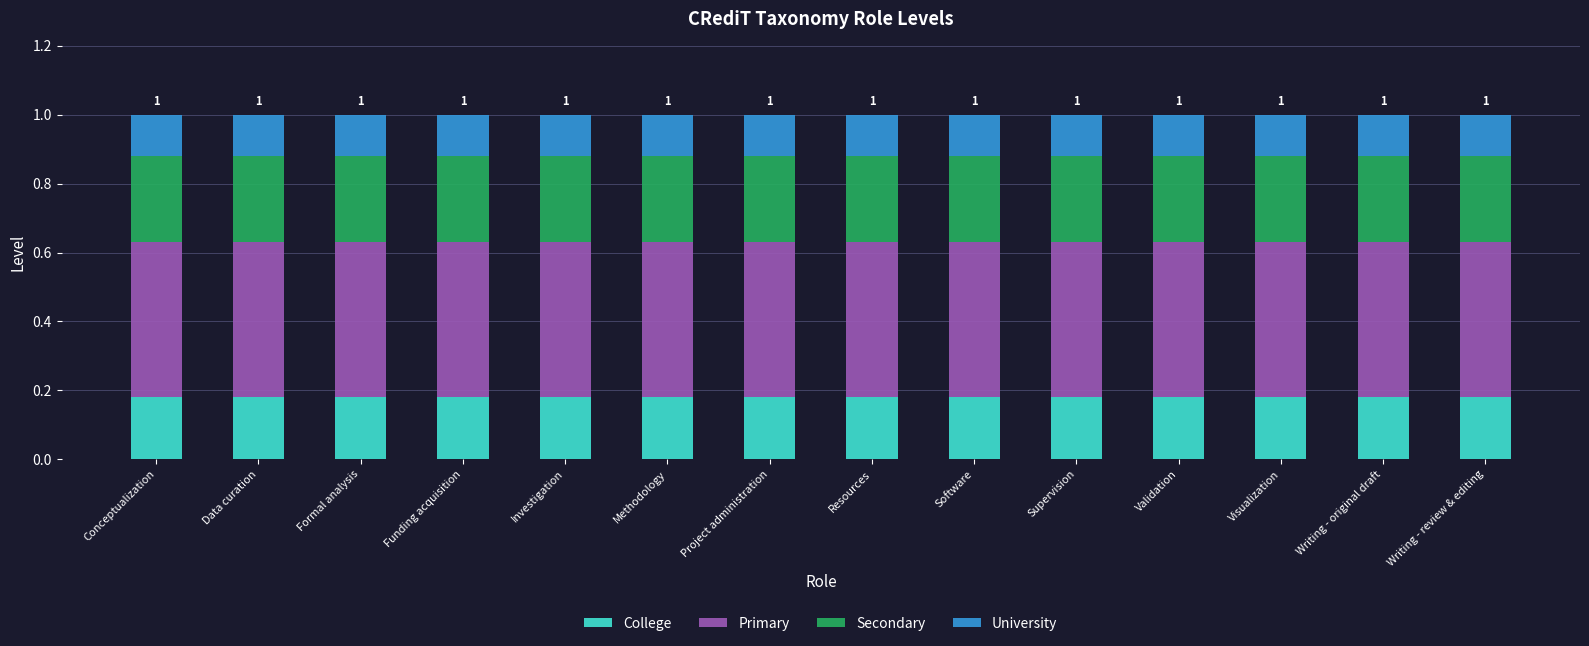

Count the number of data series in this chart.

4